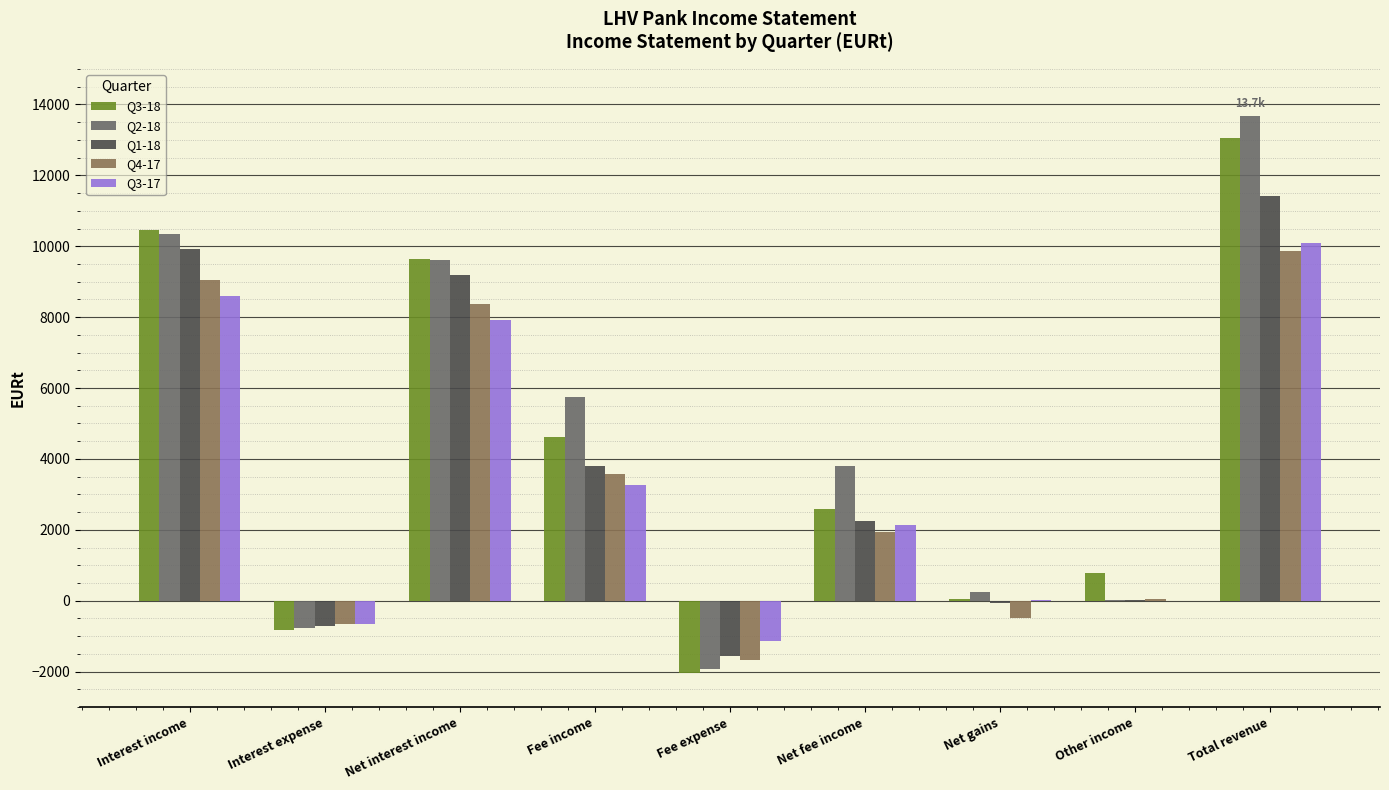

At which category does the chart reach its peak across all series?

Total revenue